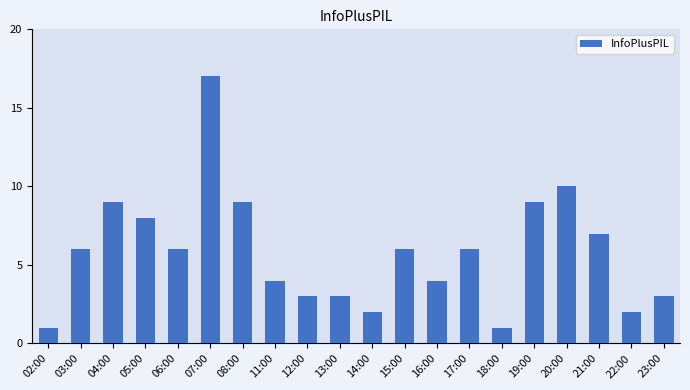

The value at 18:00 is 1. True or false?

True